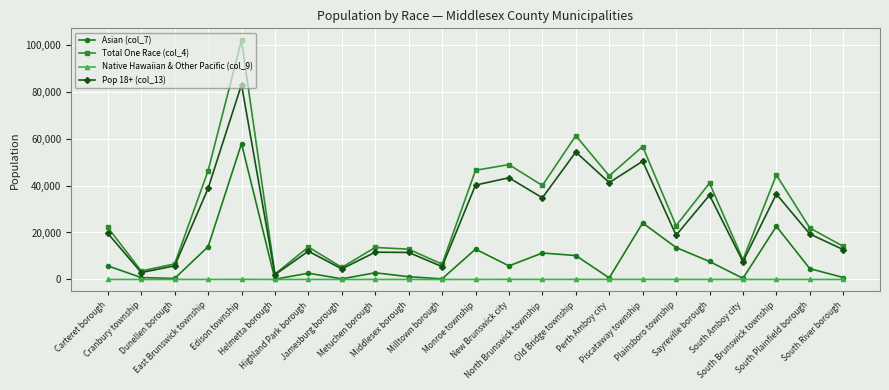

How many lines are shown in the chart?

4